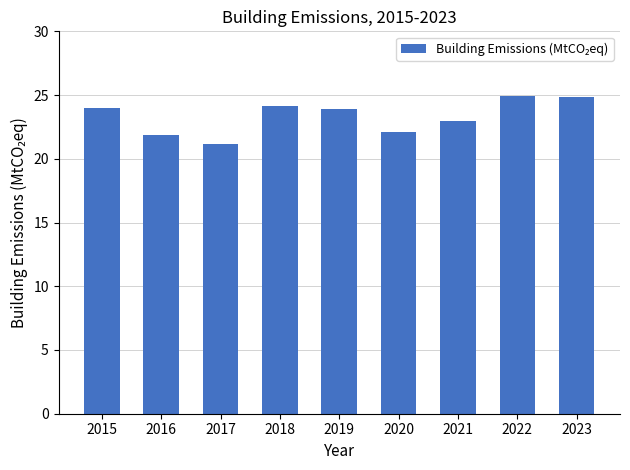

The chart shows a value of 32.0 at 2018. True or false?

False